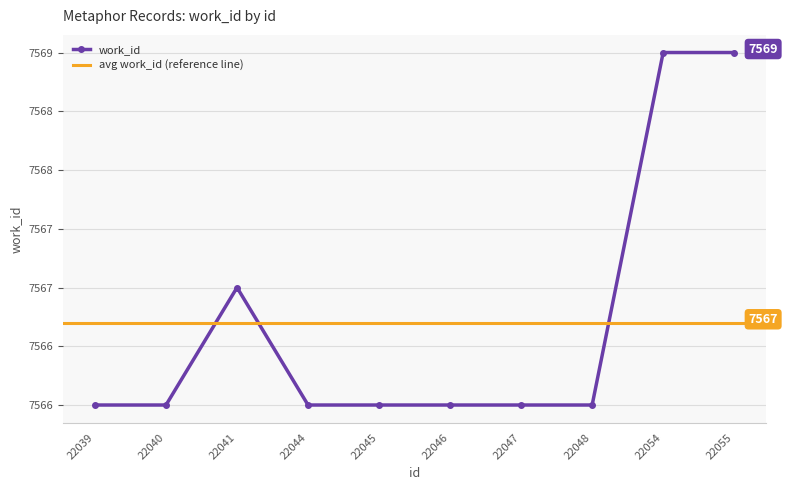

Read the value at 22047.

7566